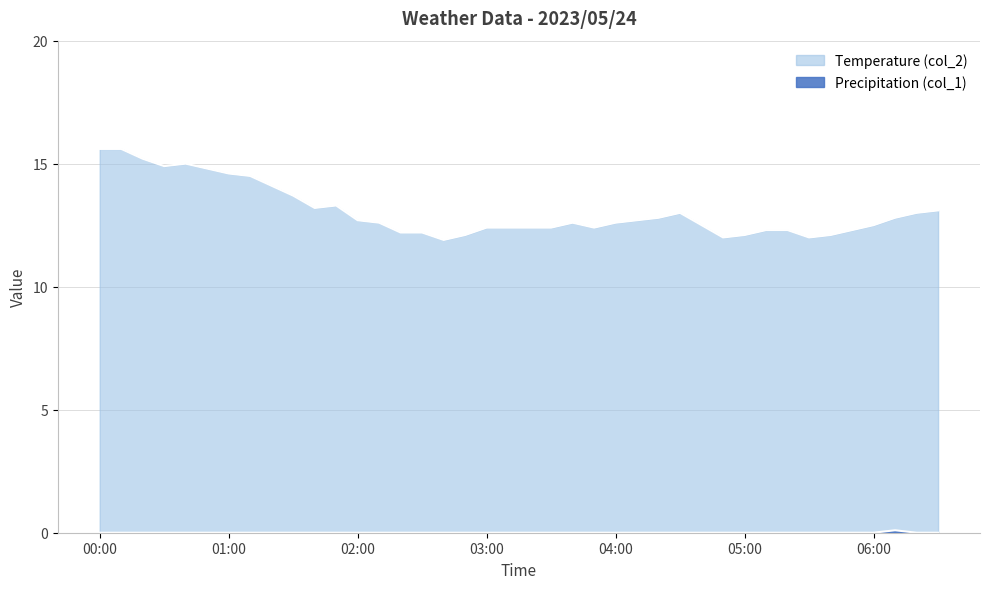

Reading left to right, extract all data points from this chart.

Temperature (col_2): 15.6	15.6	15.2	14.9	15.0	14.8	14.6	14.5	14.1	13.7	13.2	13.3	12.7	12.6	12.2	12.2	11.9	12.1	12.4	12.4	12.4	12.4	12.6	12.4	12.6	12.7	12.8	13.0	12.5	12.0	12.1	12.3	12.3	12.0	12.1	12.3	12.5	12.8	13.0	13.1
Precipitation (col_1): 0.0	0.0	0.0	0.0	0.0	0.0	0.0	0.0	0.0	0.0	0.0	0.0	0.0	0.0	0.0	0.0	0.0	0.0	0.0	0.0	0.0	0.0	0.0	0.0	0.0	0.0	0.0	0.0	0.0	0.0	0.0	0.0	0.0	0.0	0.0	0.0	0.0	0.1	0.0	0.0